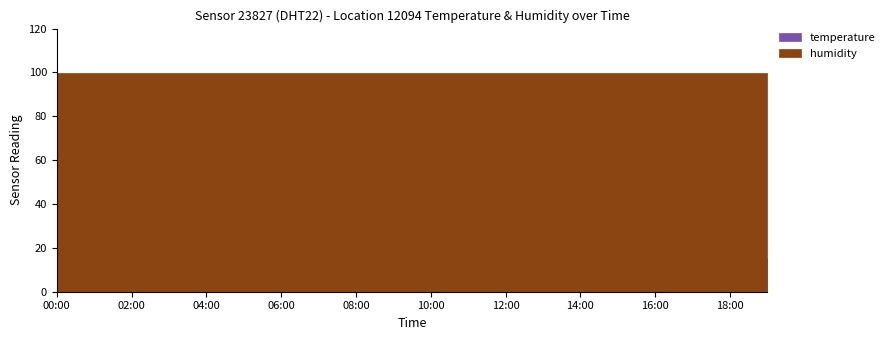

Is the value of humidity at 15:00 greater than the value of temperature at 06:00?

Yes